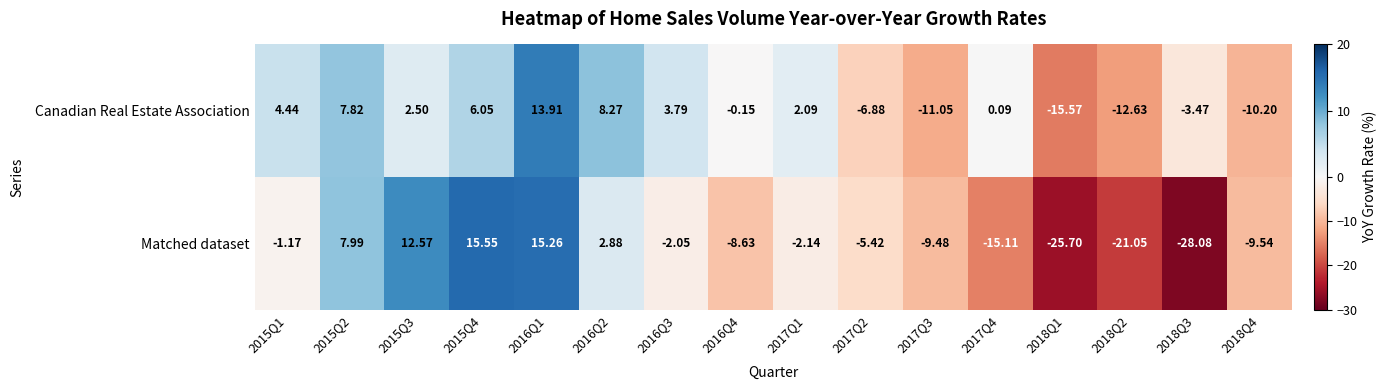

Is the value of Matched dataset at 2017Q1 greater than the value of Canadian Real Estate Association at 2018Q4?

Yes